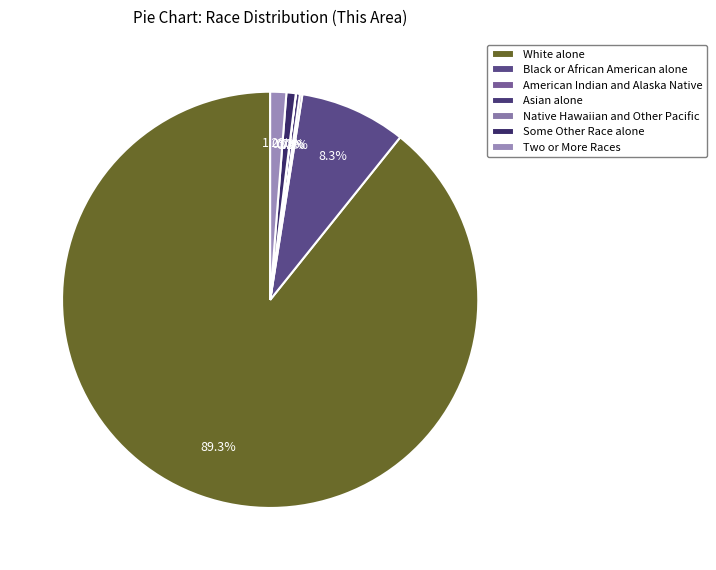

Which slice represents more than half of the pie?

White alone